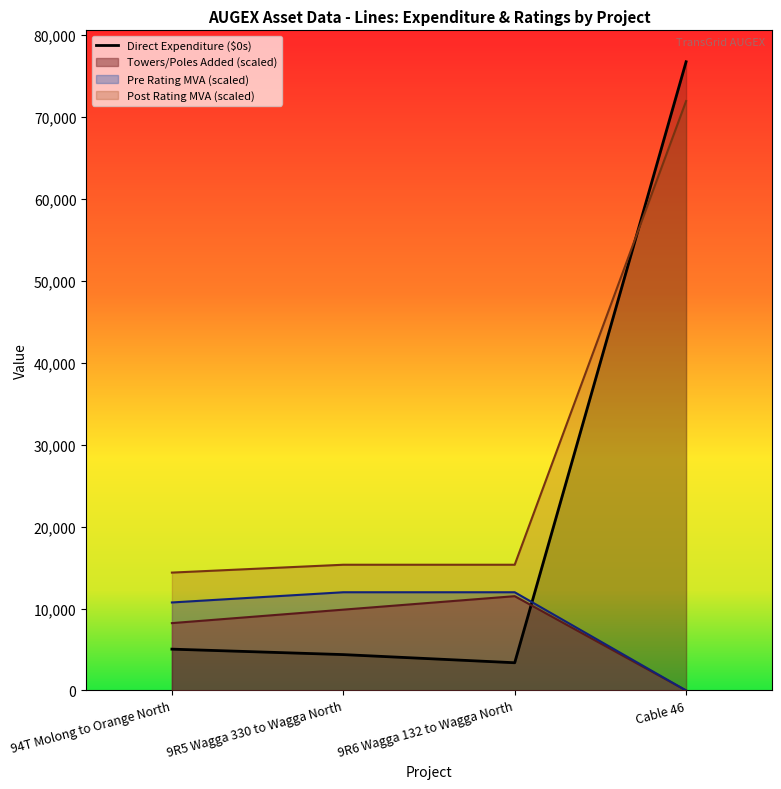

Which has a higher value, 9R5 Wagga 330 to Wagga North or 94T Molong to Orange North?

94T Molong to Orange North